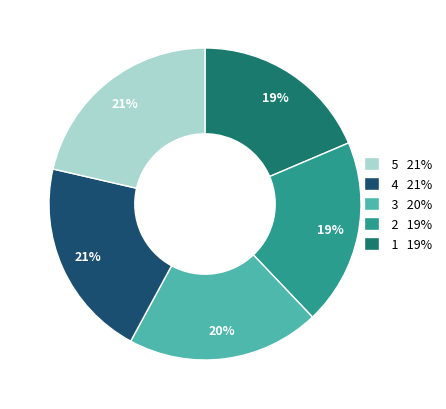

To the nearest percent, what is the average slice percentage?

20%